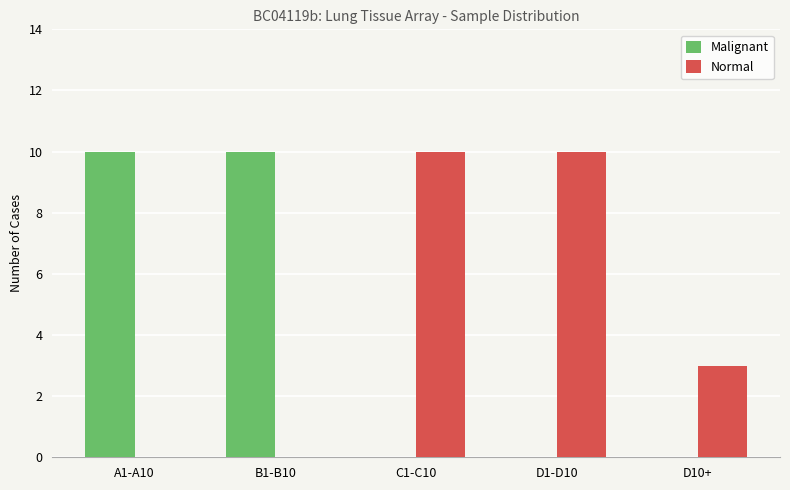

Between D1-D10 and D10+, which series saw the biggest shift?

Normal